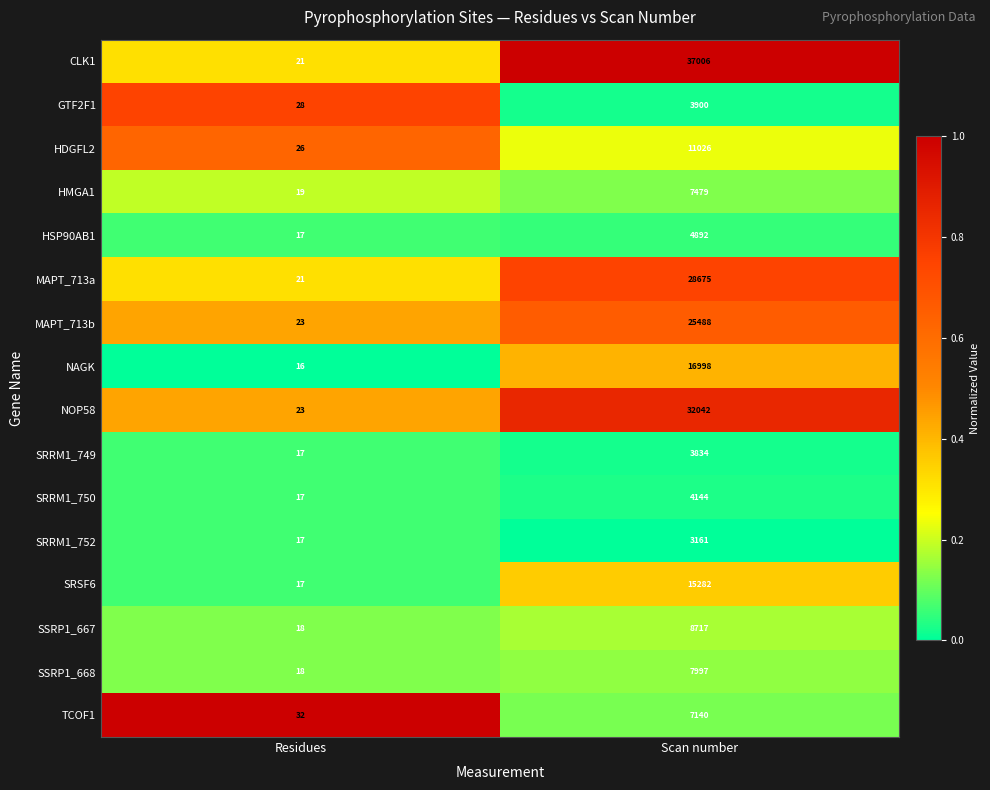

What is the sum of the HMGA1 values at Residues and Scan number?

7498